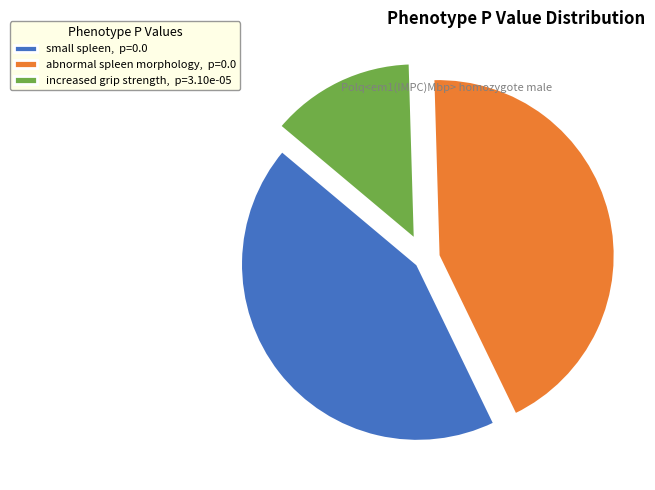

Does any single category account for the majority?

No